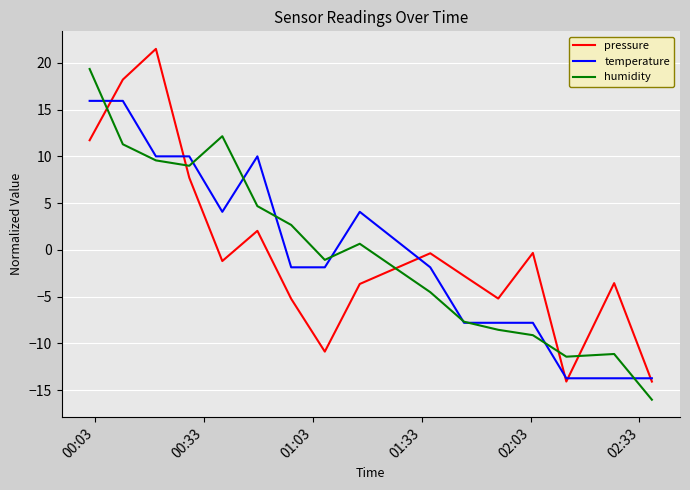

What is the difference between the second highest and second lowest values in the temperature series?

29.7